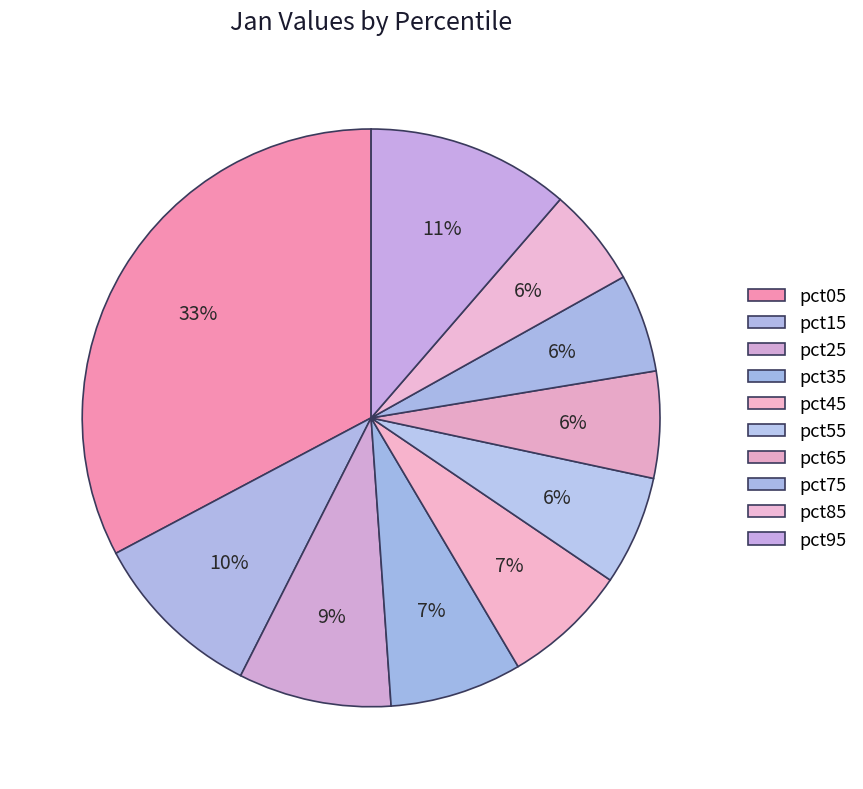

Which slice is the smallest?

pct75